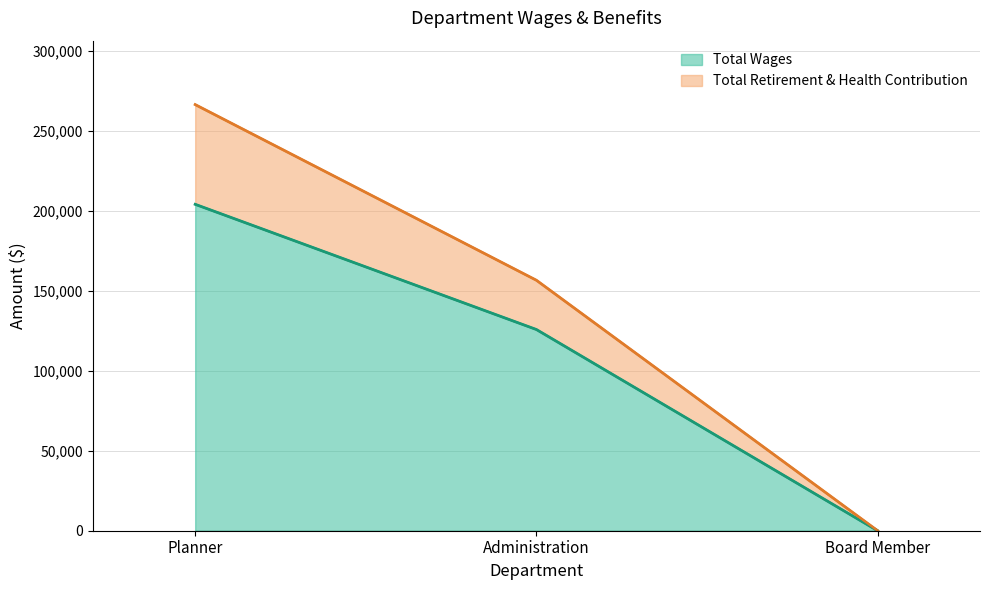

How many lines are shown in the chart?

2